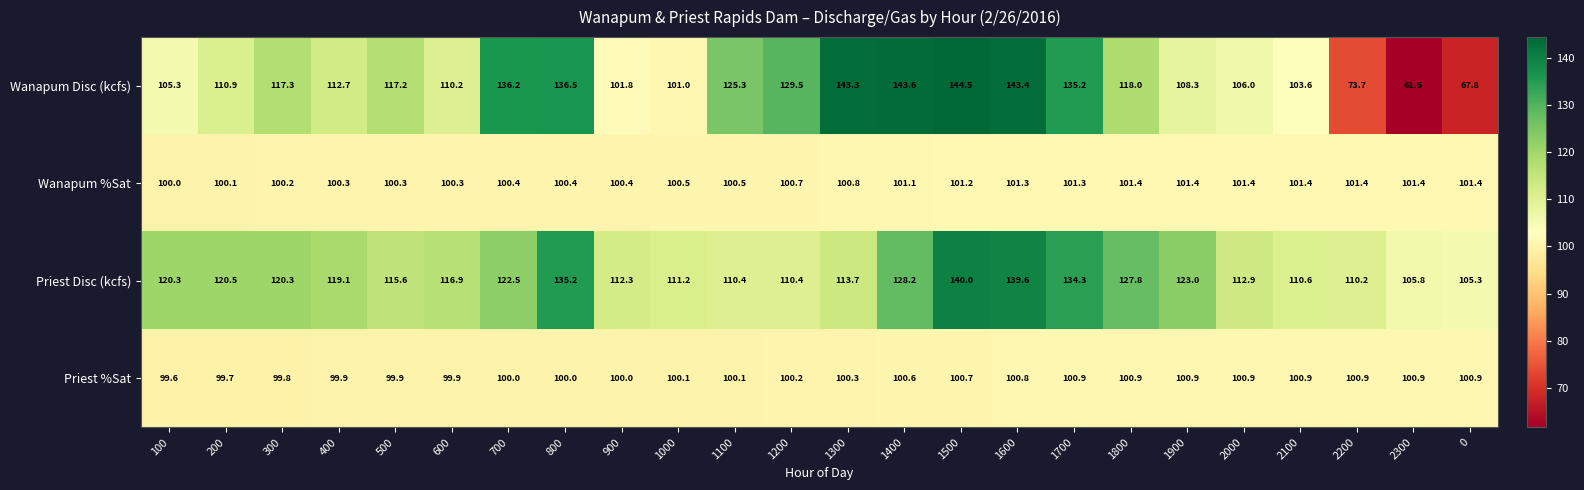

What is the difference between the second highest and second lowest values in the Priest Disc (kcfs) series?

33.8